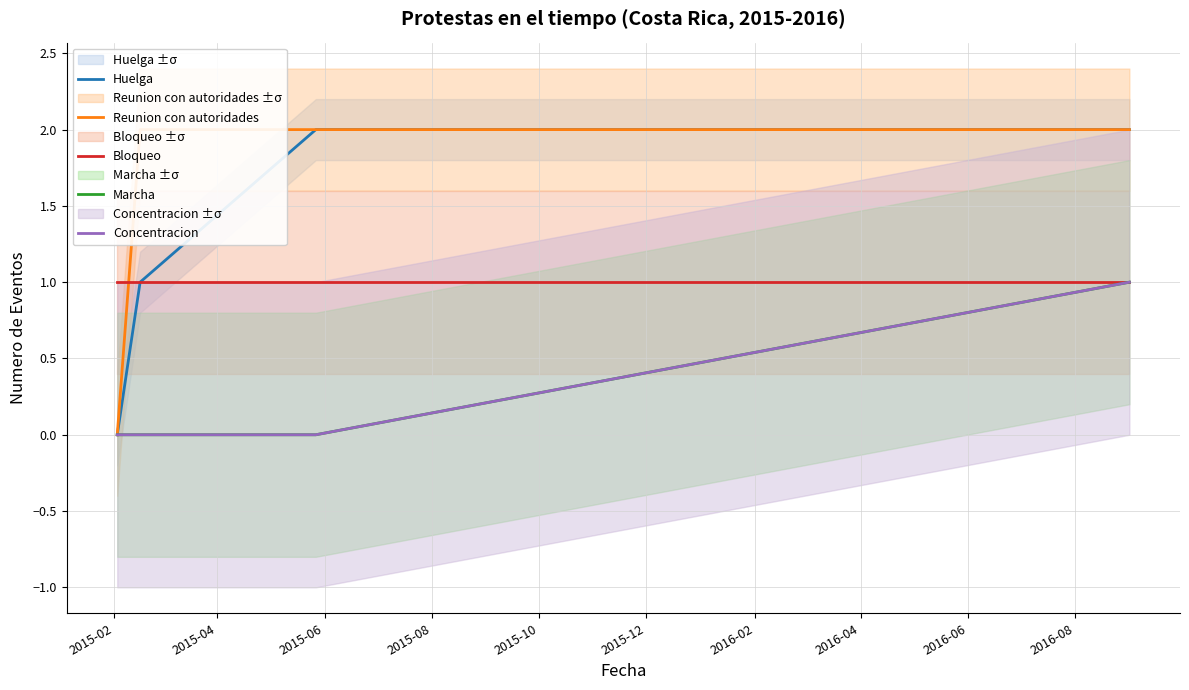

The Bloqueo series shows 1 at 2015-08. True or false?

True